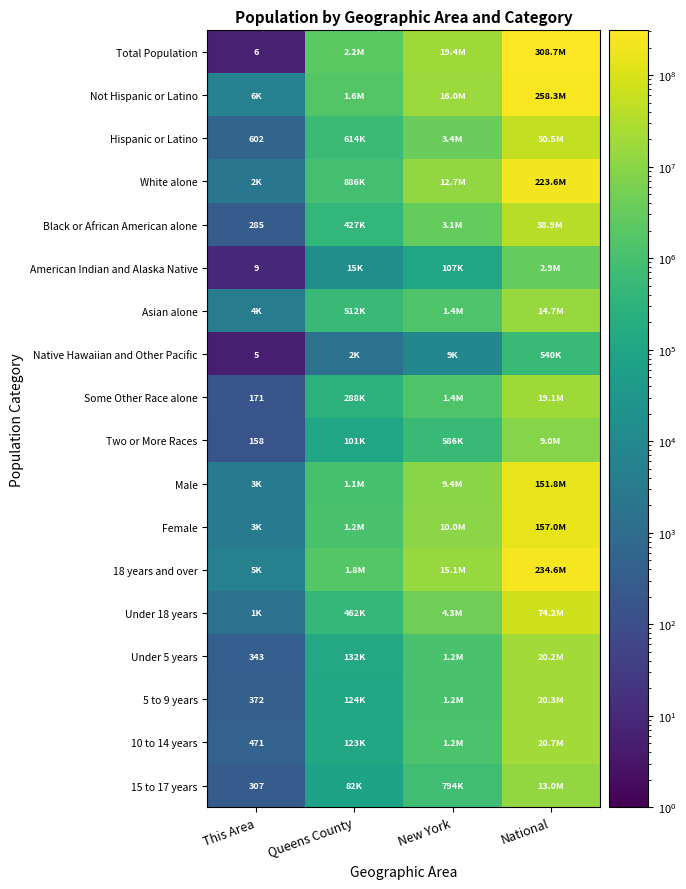

Is it true that American Indian and Alaska Native equals 3 at This Area?

False